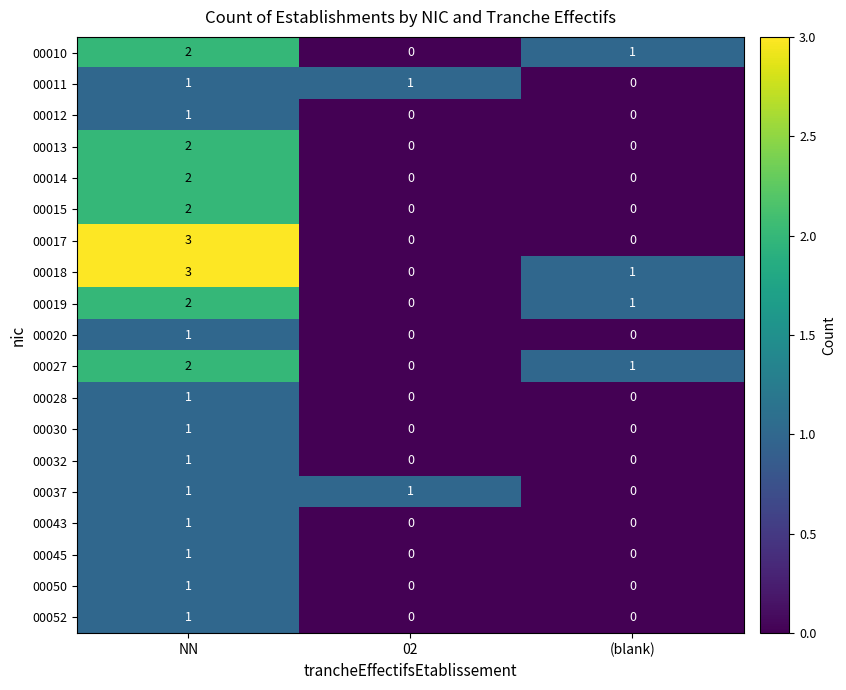

What is the total value across all series at NN?

29